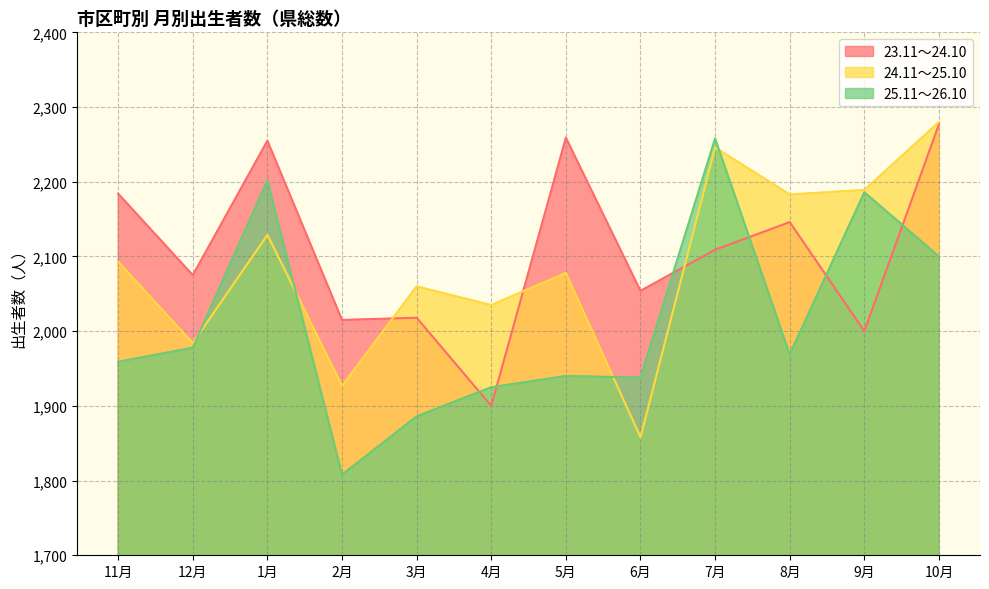

What is the label of the 12th point from the right?

11月